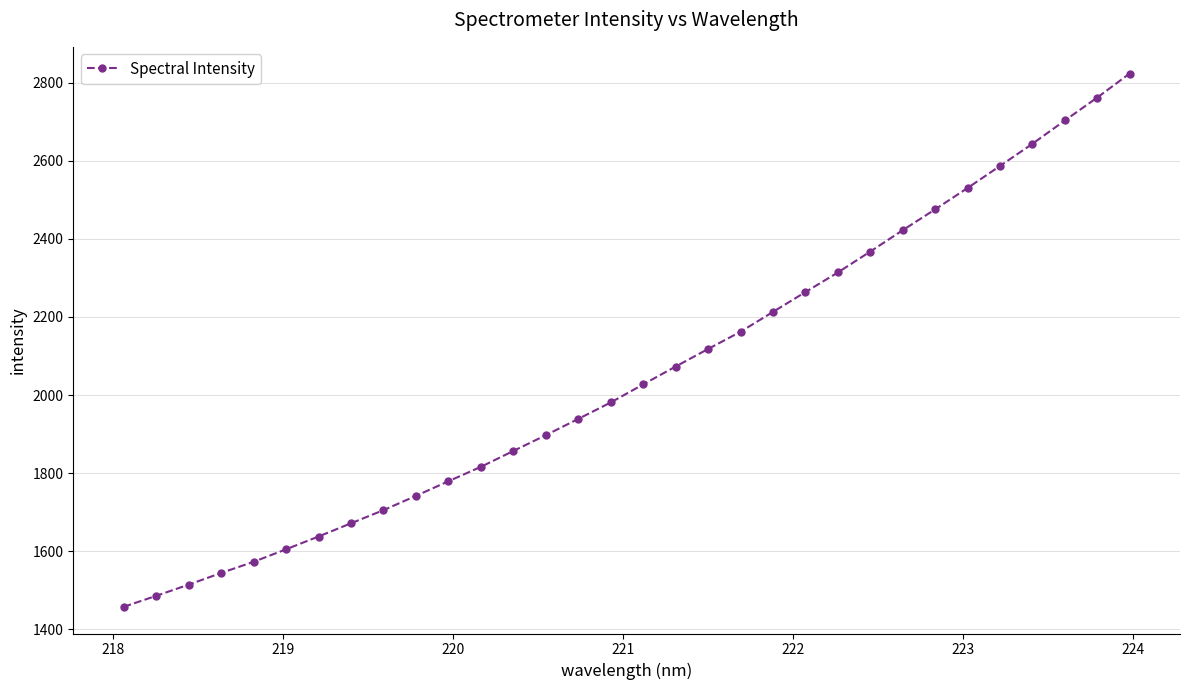

What is the sum of all values?

65691.7